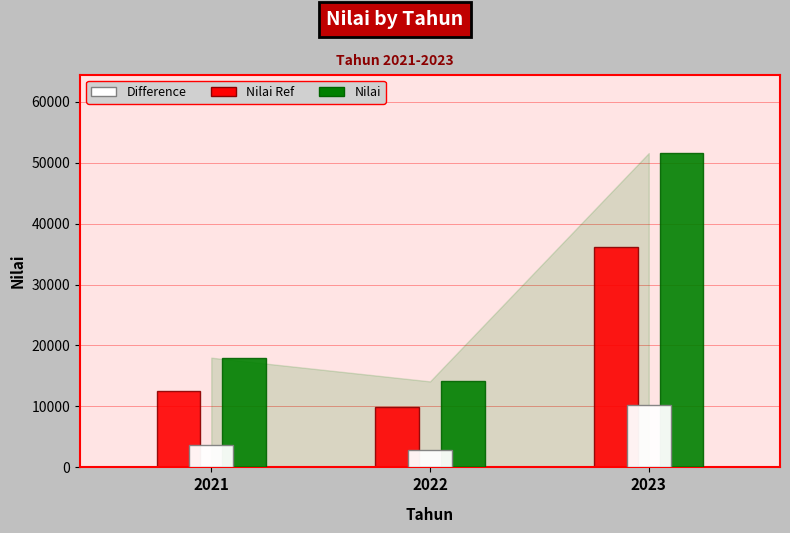

What is the spread (max minus min) of values at 2021?

14400.0